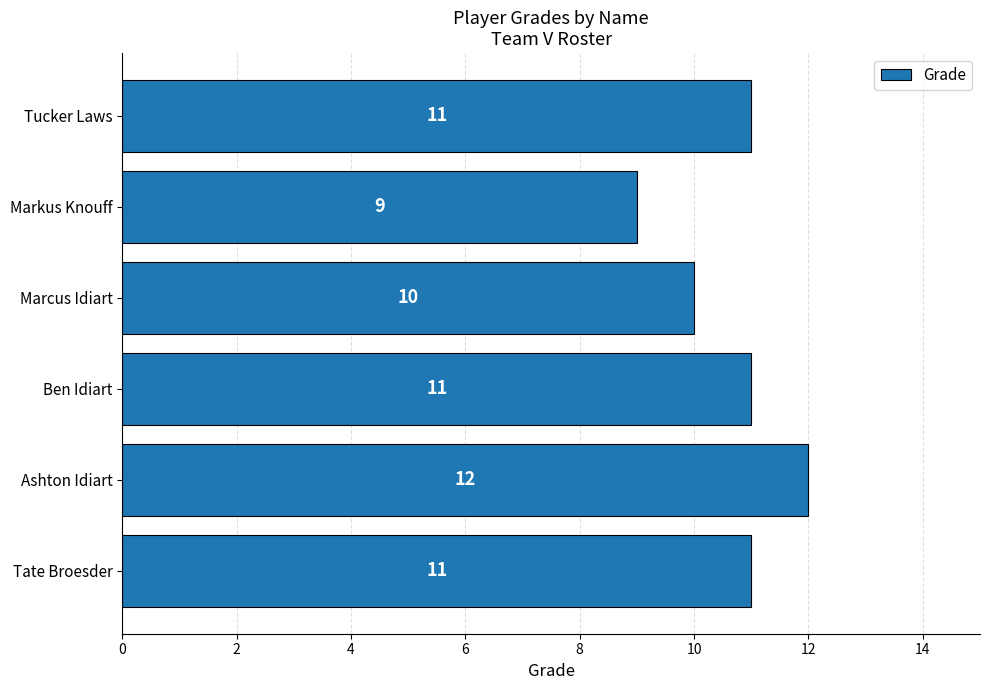

What is the ratio of the value at Tate Broesder to the value at Markus Knouff?

1.2